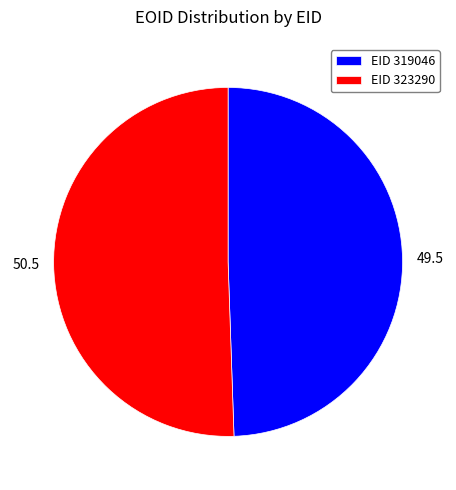

Which slice is the largest?

EID 323290